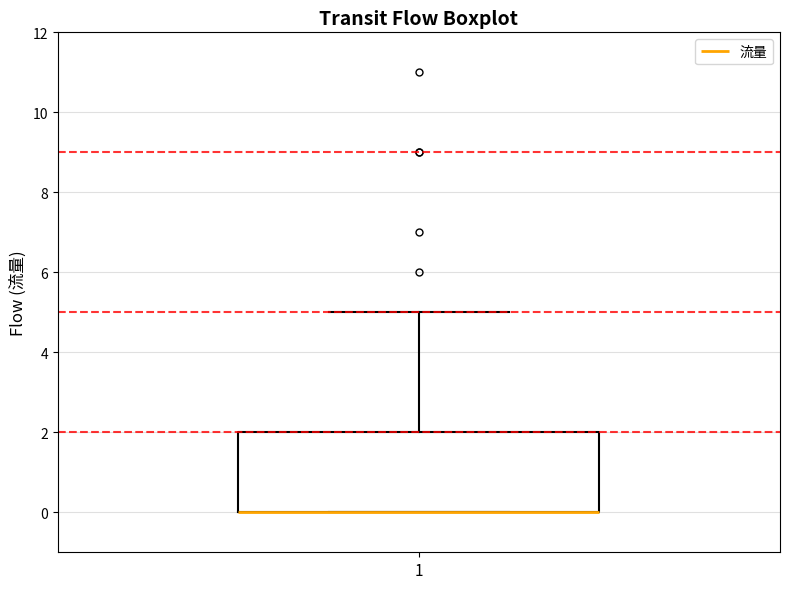

Read this box plot against the y-axis: the position of the median line, the range covered by the box, and the ends of both whiskers. The values are not printed on the chart, so give them approximately, as read against the axis.

median 0 (drawn on the box's lower edge), box 0 to 2, whiskers 0 to 5